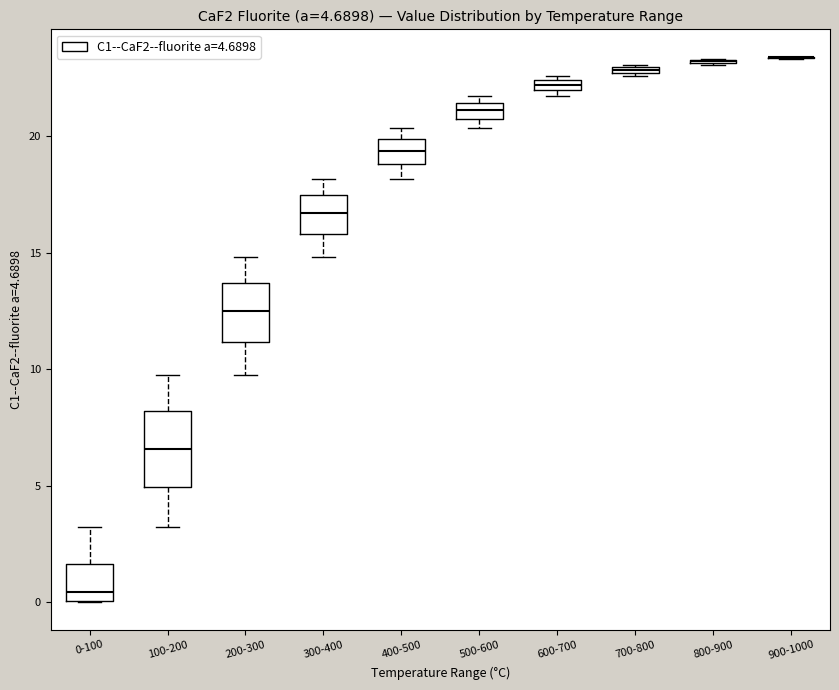

Comparing the boxes themselves (not the whiskers), which one is the tallest?

100-200